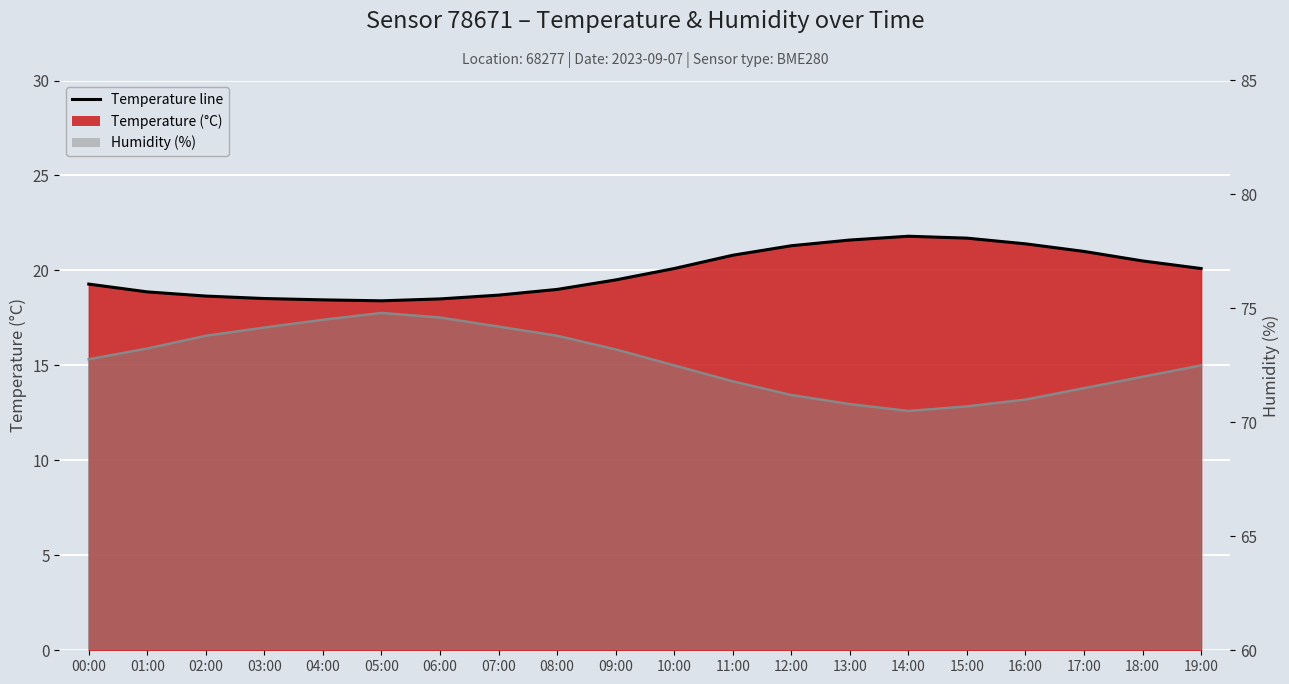

Reading left to right, what are all the values shown in this chart?

19.3	18.9	18.6	18.5	18.4	18.4	18.5	18.7	19.0	19.5	20.1	20.8	21.3	21.6	21.8	21.7	21.4	21.0	20.5	20.1